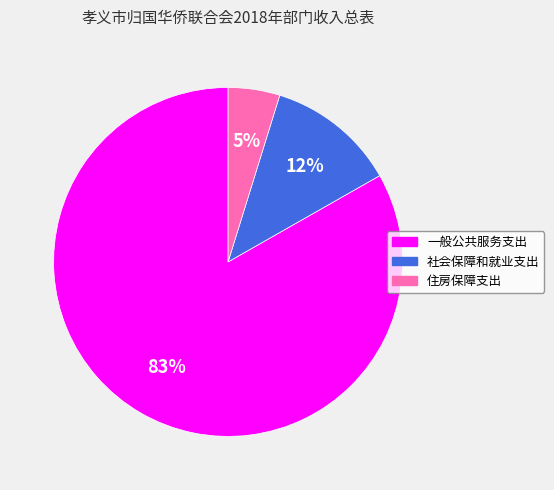

Between 住房保障支出 and 一般公共服务支出, which is larger?

一般公共服务支出